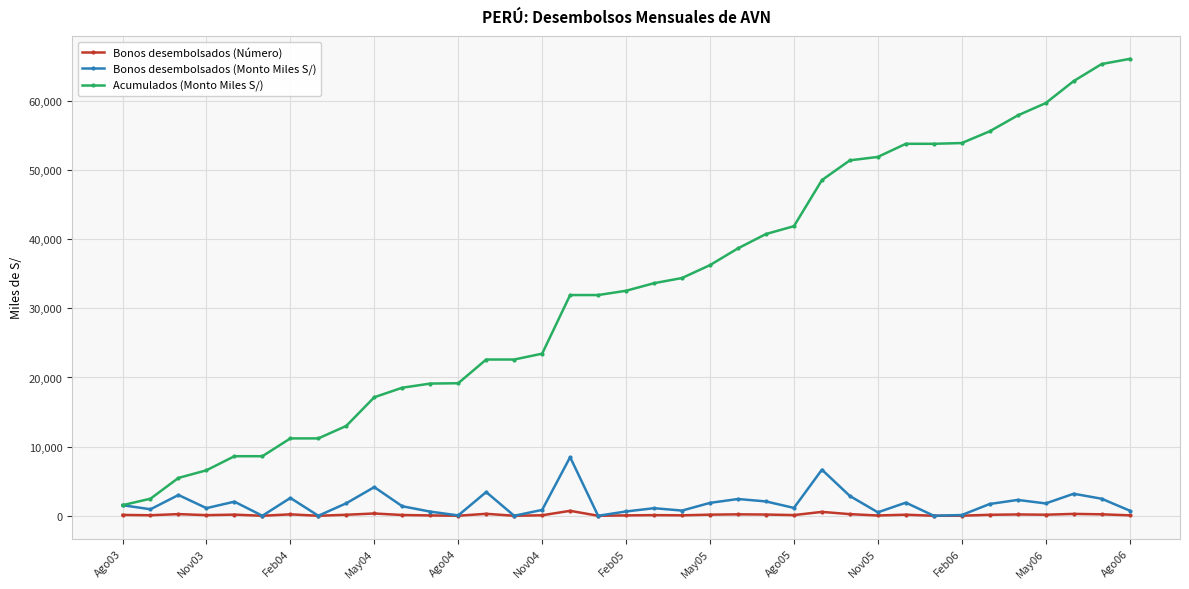

Which series has the largest range (max minus min)?

Acumulados (Monto Miles S/)